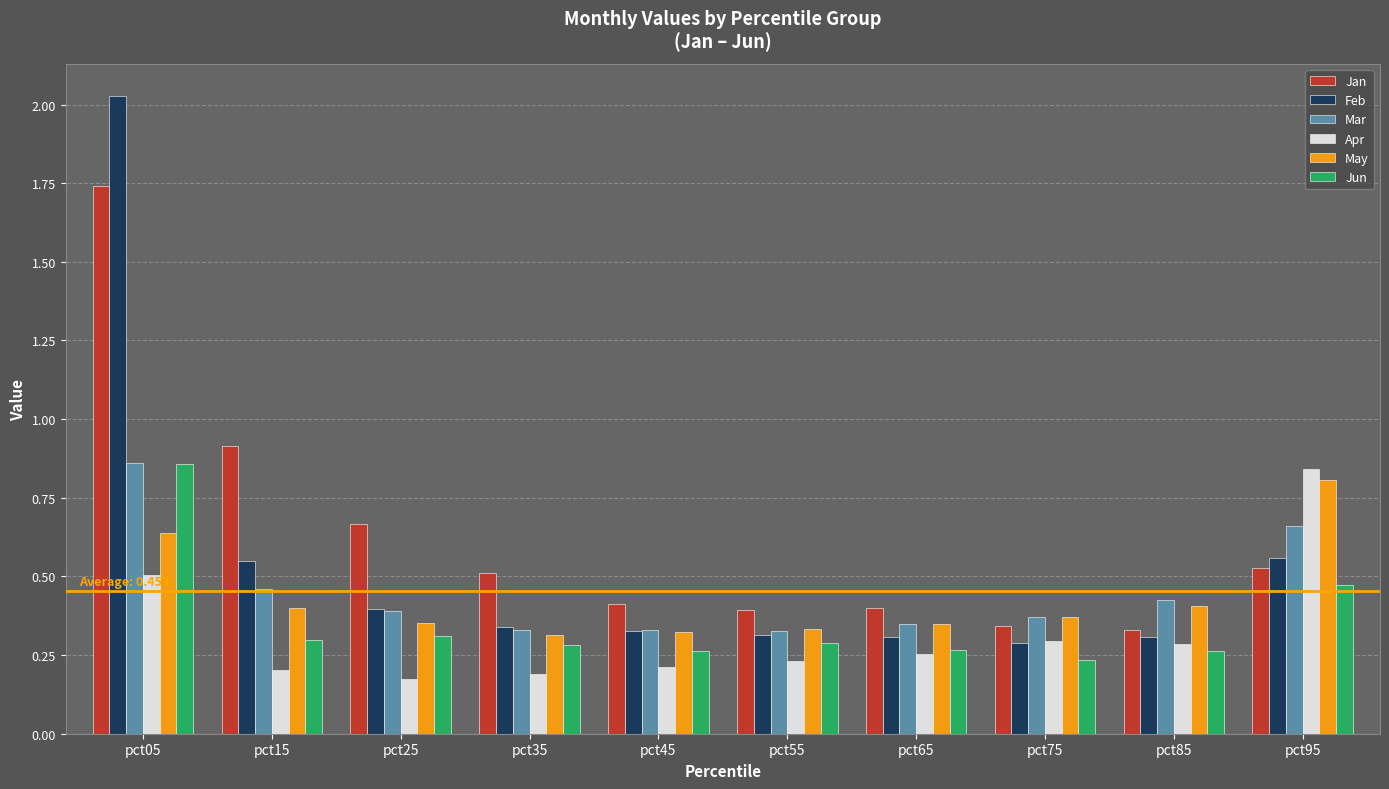

At how many categories does at least one series exceed 1?

1